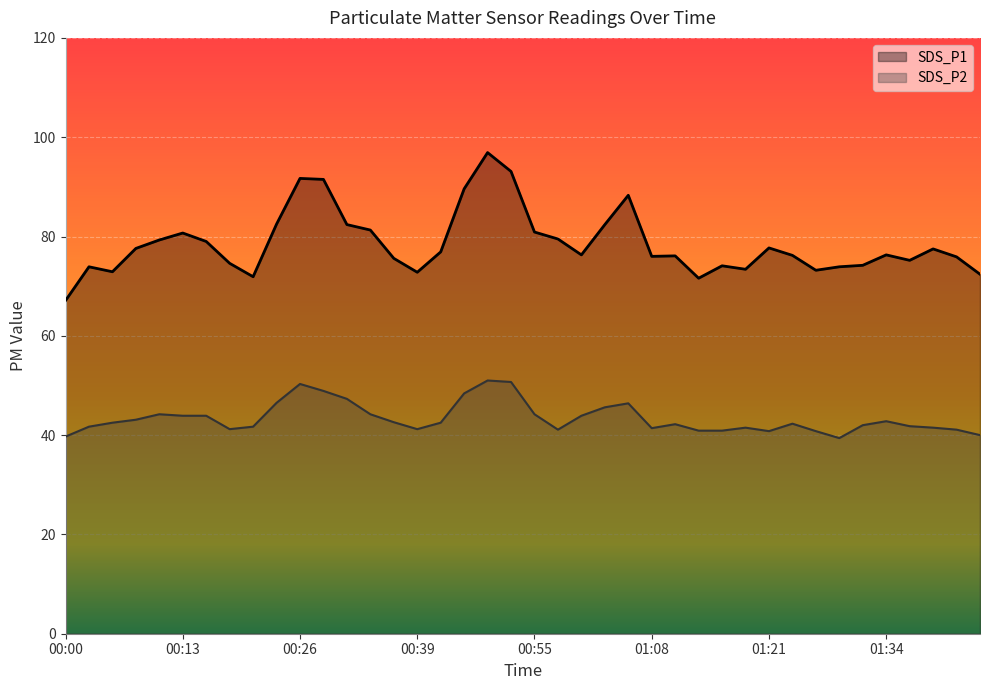

Rank the series by their average value, from lowest to highest.

SDS_P2, SDS_P1